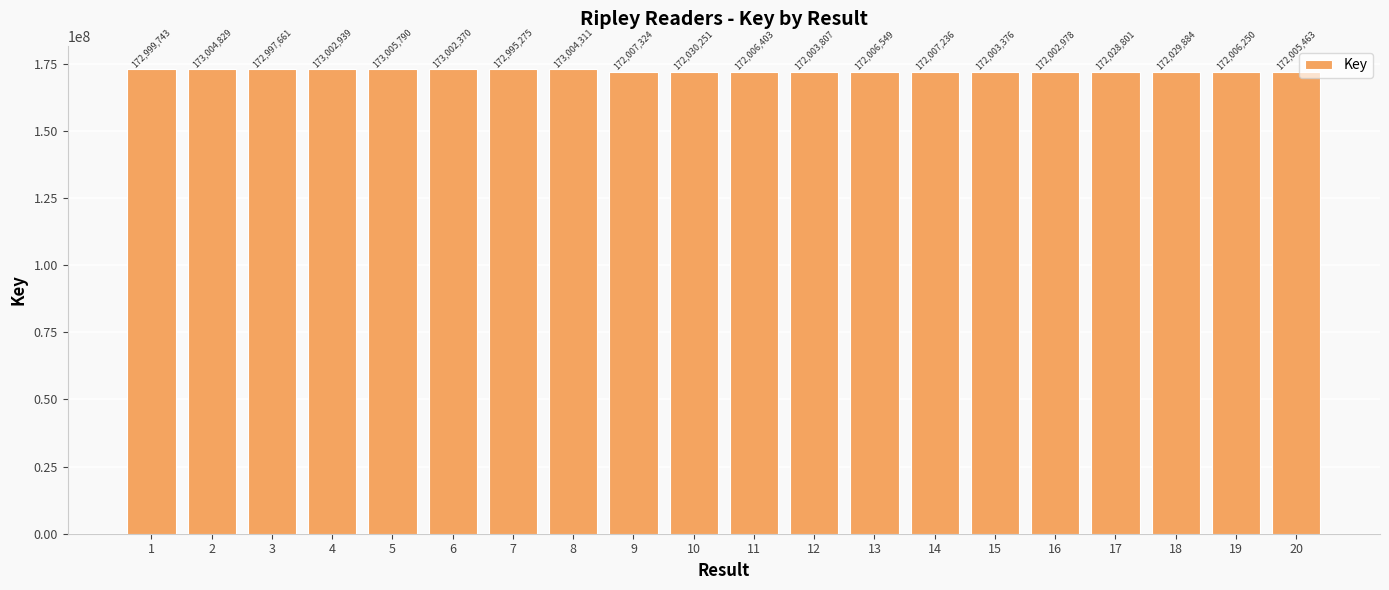

Reading left to right, transcribe all the data shown in this chart.

1=172999743	2=173004829	3=172997661	4=173002939	5=173005790	6=173002370	7=172995275	8=173004311	9=172007324	10=172030251	11=172006403	12=172003807	13=172006549	14=172007236	15=172003376	16=172002978	17=172028801	18=172029884	19=172006250	20=172005463